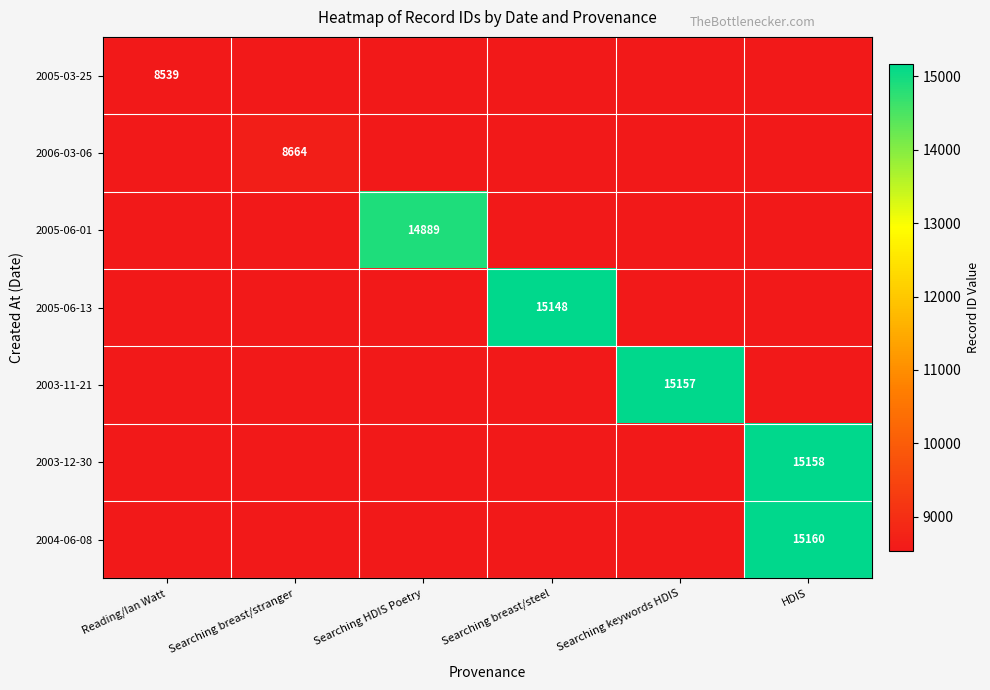

Is it true that 2004-06-08 equals 15160 at HDIS?

True